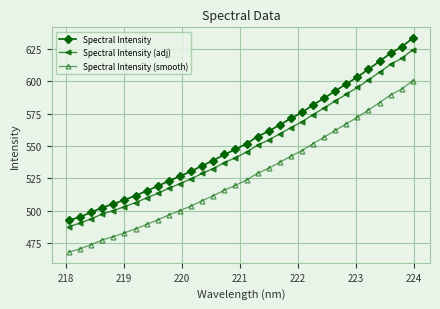

List the series in order of their overall mean, highest first.

Spectral Intensity, Spectral Intensity (adj), Spectral Intensity (smooth)